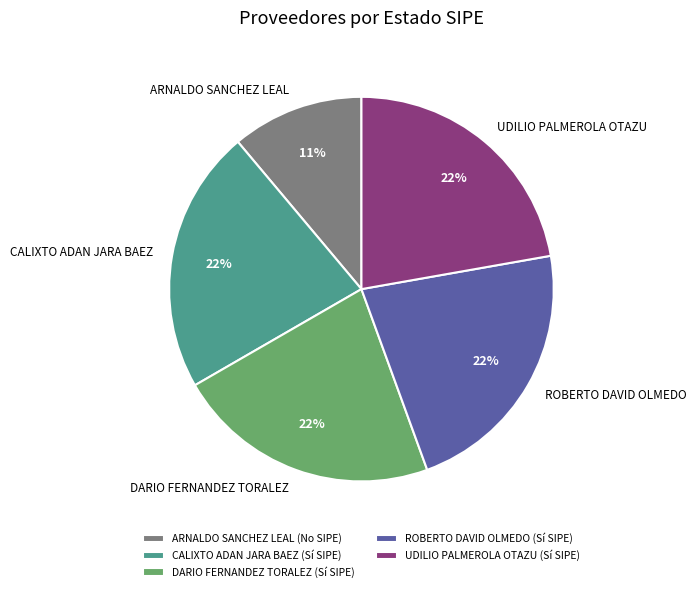

Approximately how many times larger is the value at UDILIO PALMEROLA OTAZU compared to ARNALDO SANCHEZ LEAL?

2.0